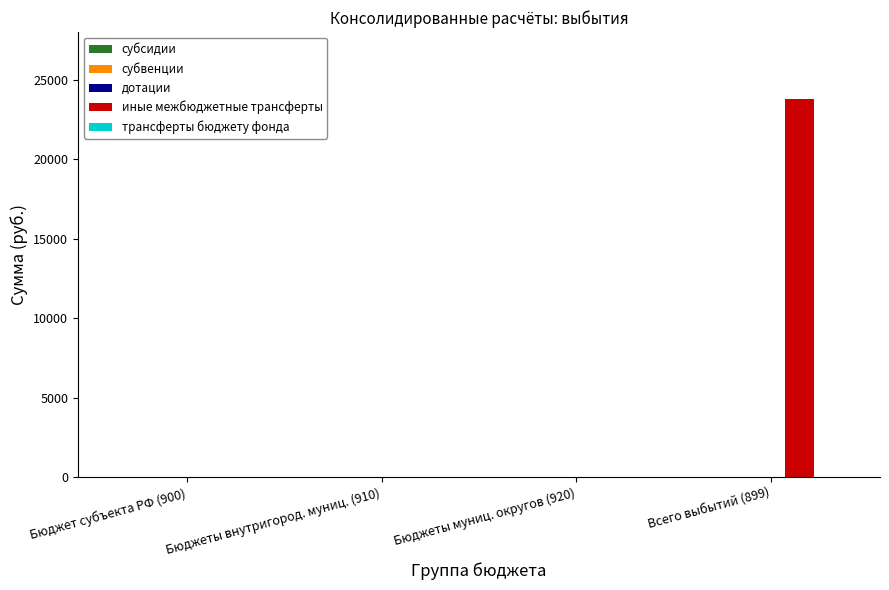

What is the maximum value shown in the chart?

23800